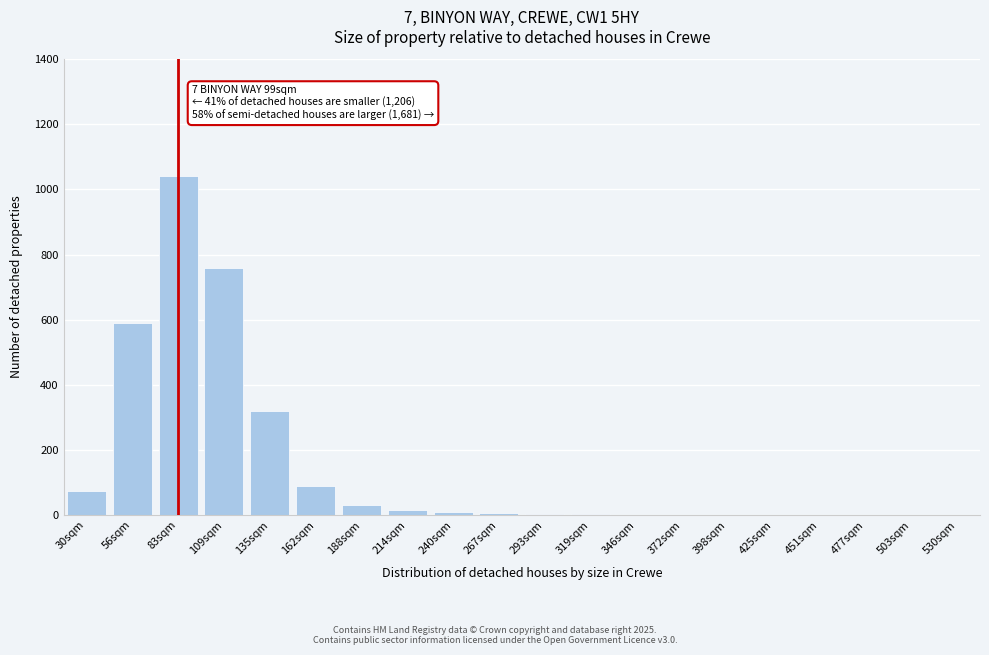

At which label is the value closest to 520?

56sqm